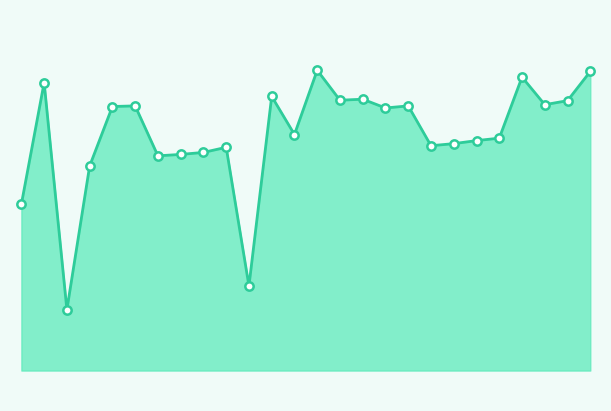

Does the chart display data point markers on the line(s)?

No